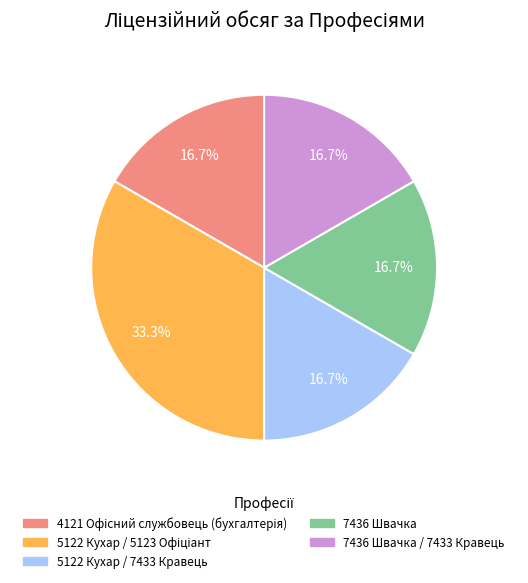

Is there any slice that represents more than half of the pie?

No